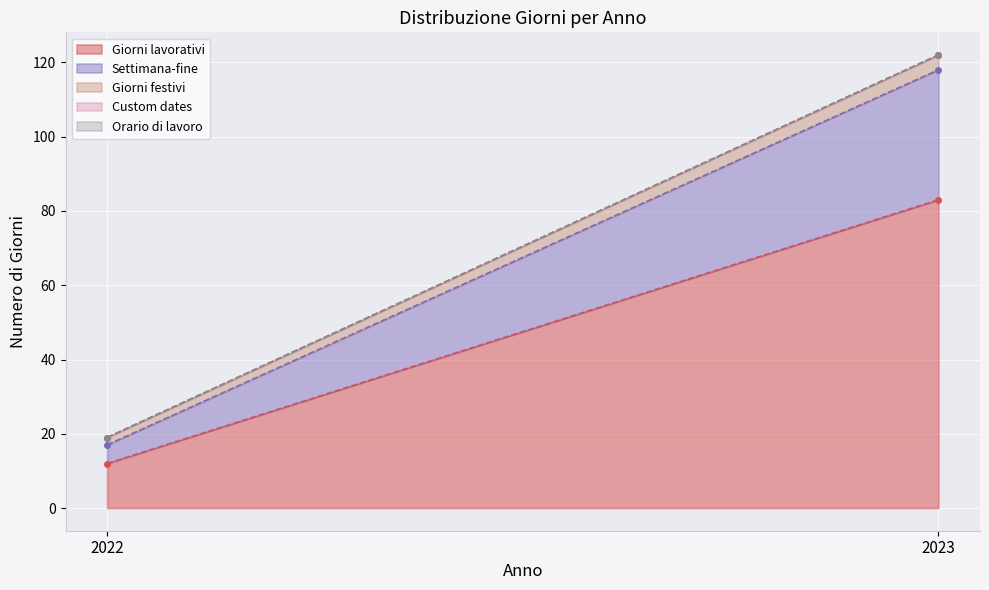

Rank the categories by Orario di lavoro value from lowest to highest.

2022, 2023